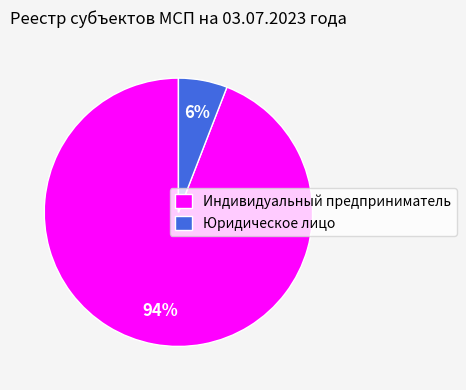

Which slice is the largest?

Индивидуальный предприниматель